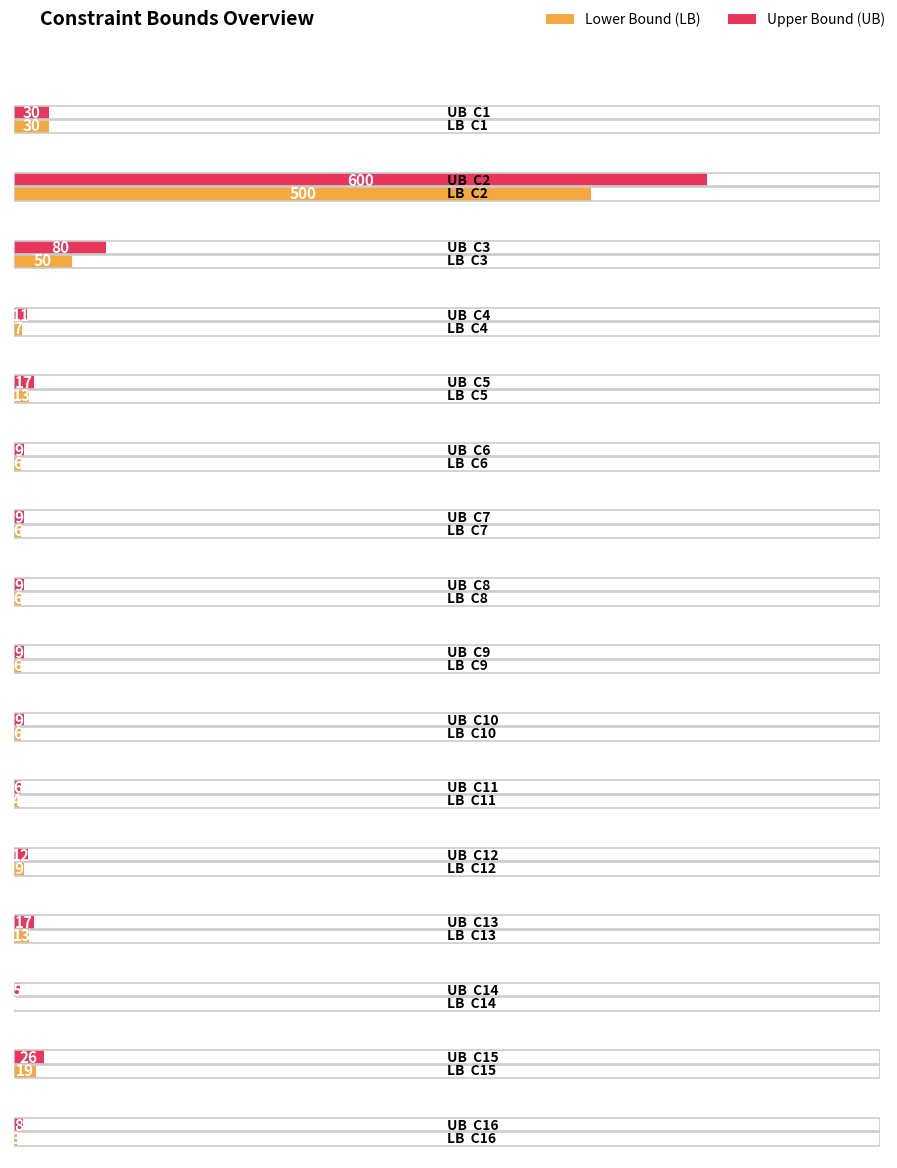

Which category has the lowest value in the UB series?

C14